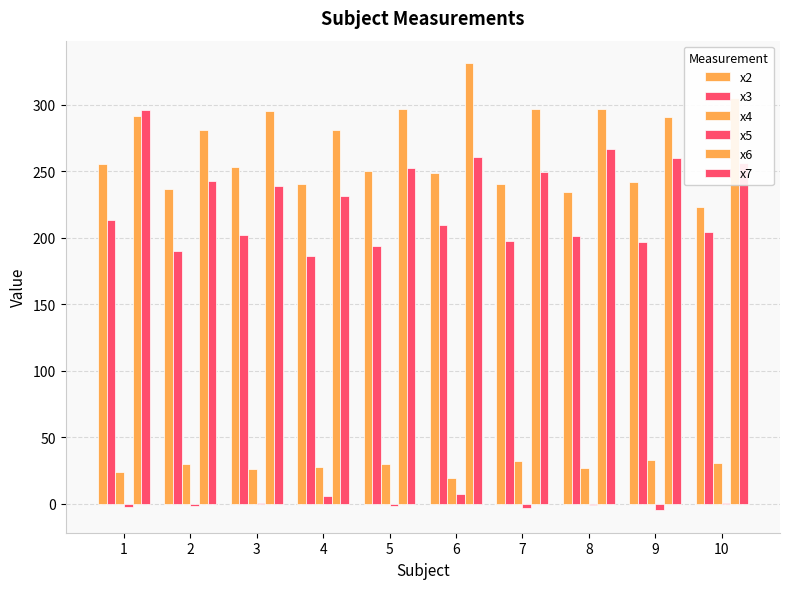

How many data points in x4 are above 29?

5